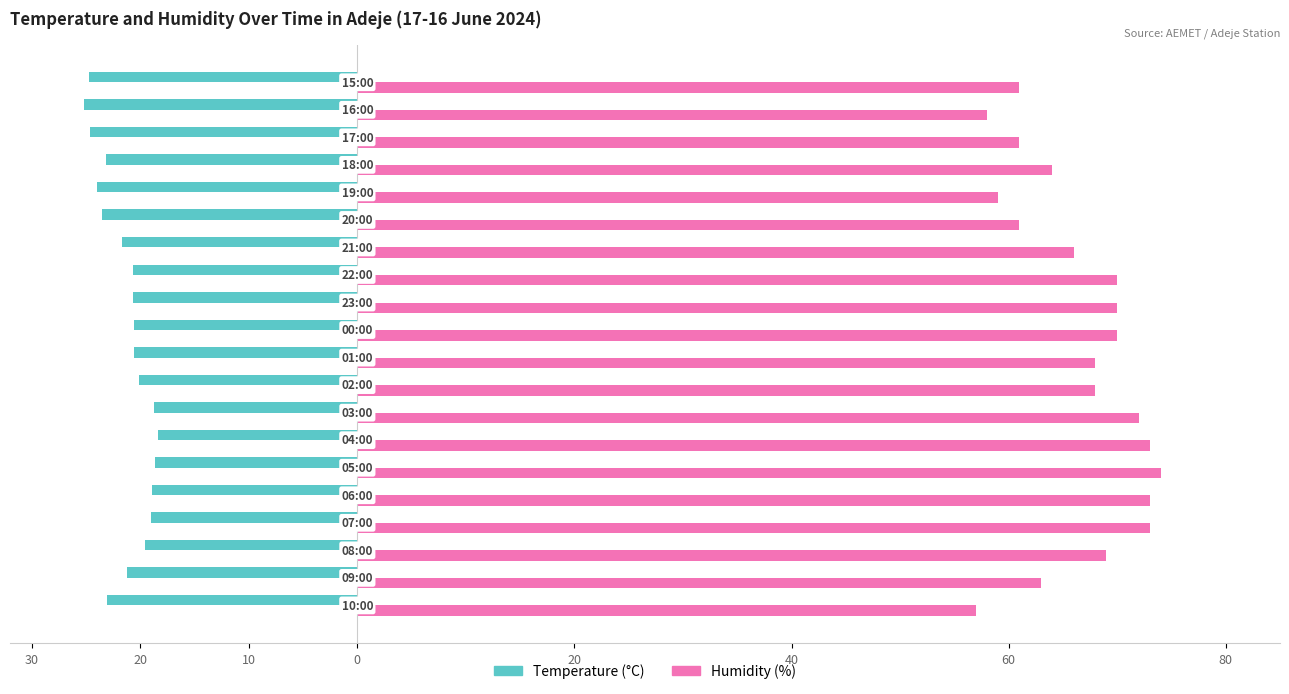

What are all the series names shown in the legend?

Temperature (°C), Humidity (%)